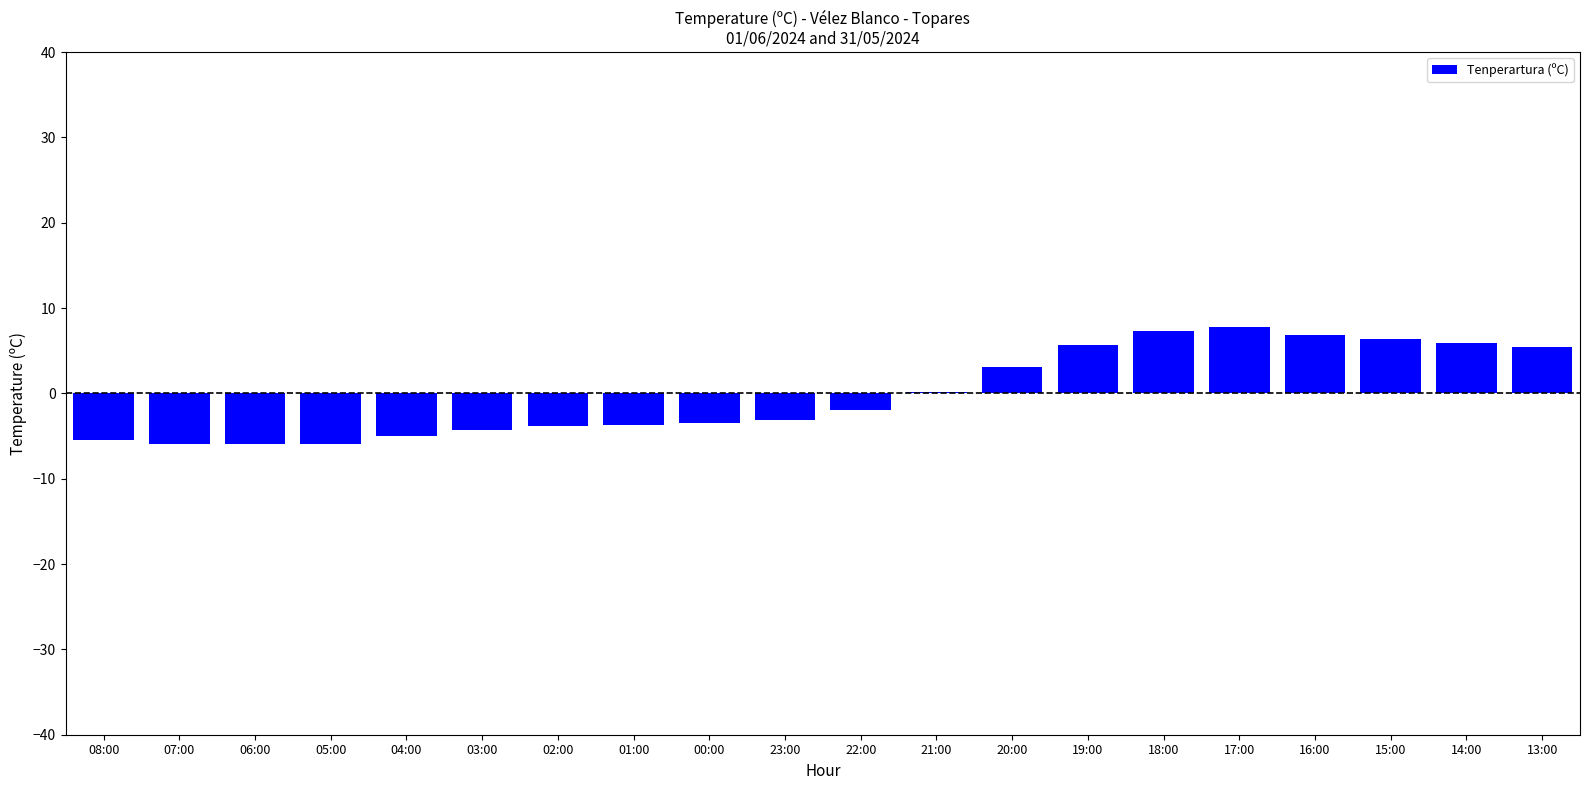

What is the greatest value displayed?

7.8